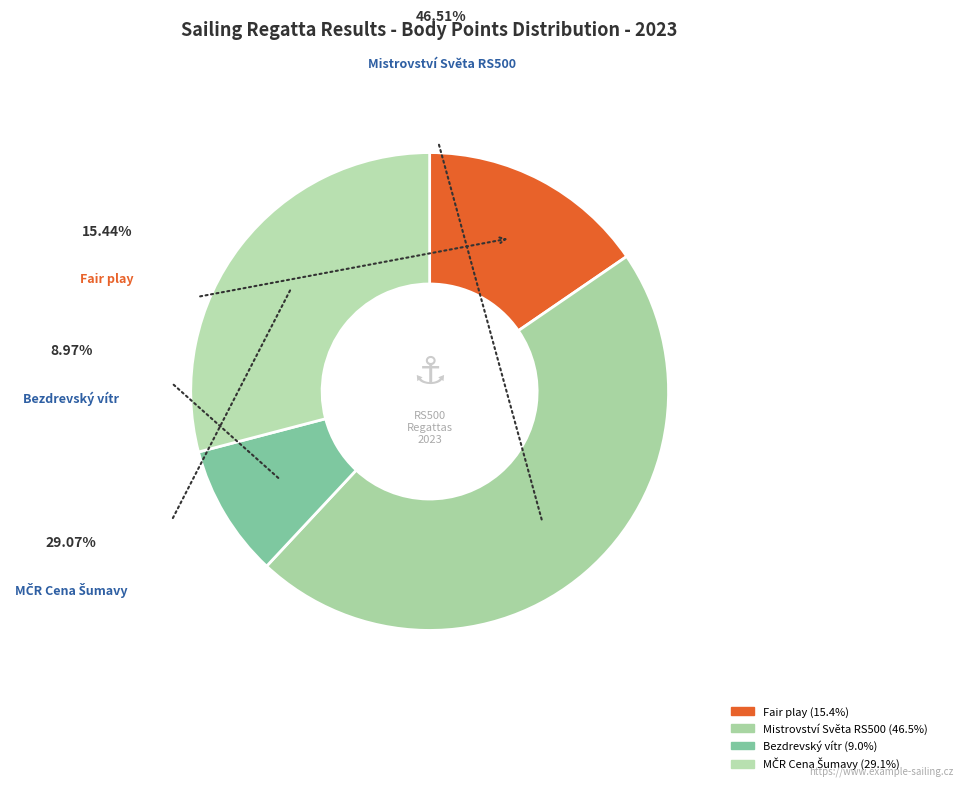

How many slices are in this pie chart?

4